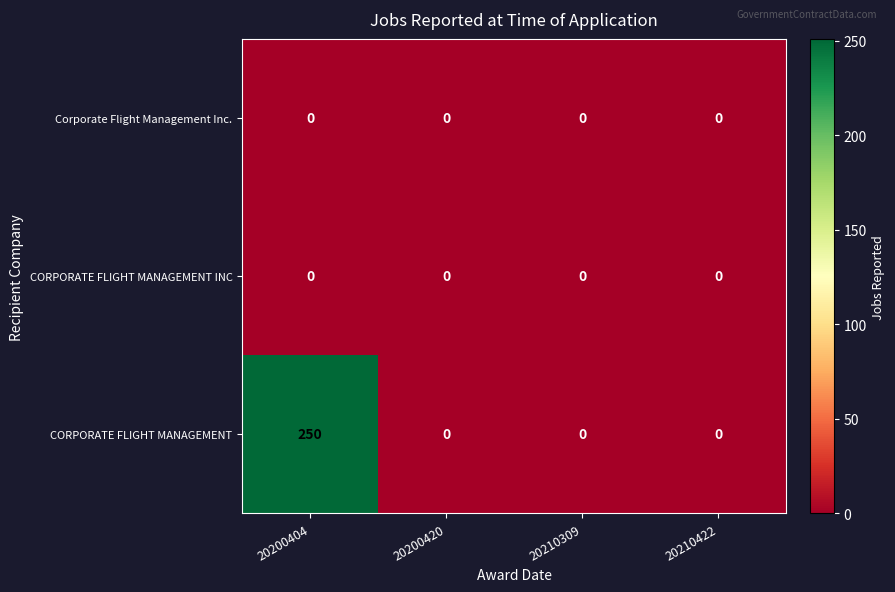

Reading left to right, what are all the values shown in this chart?

Corporate Flight Management Inc.: 0	0	0	0
CORPORATE FLIGHT MANAGEMENT INC: 0	0	0	0
CORPORATE FLIGHT MANAGEMENT: 250	0	0	0